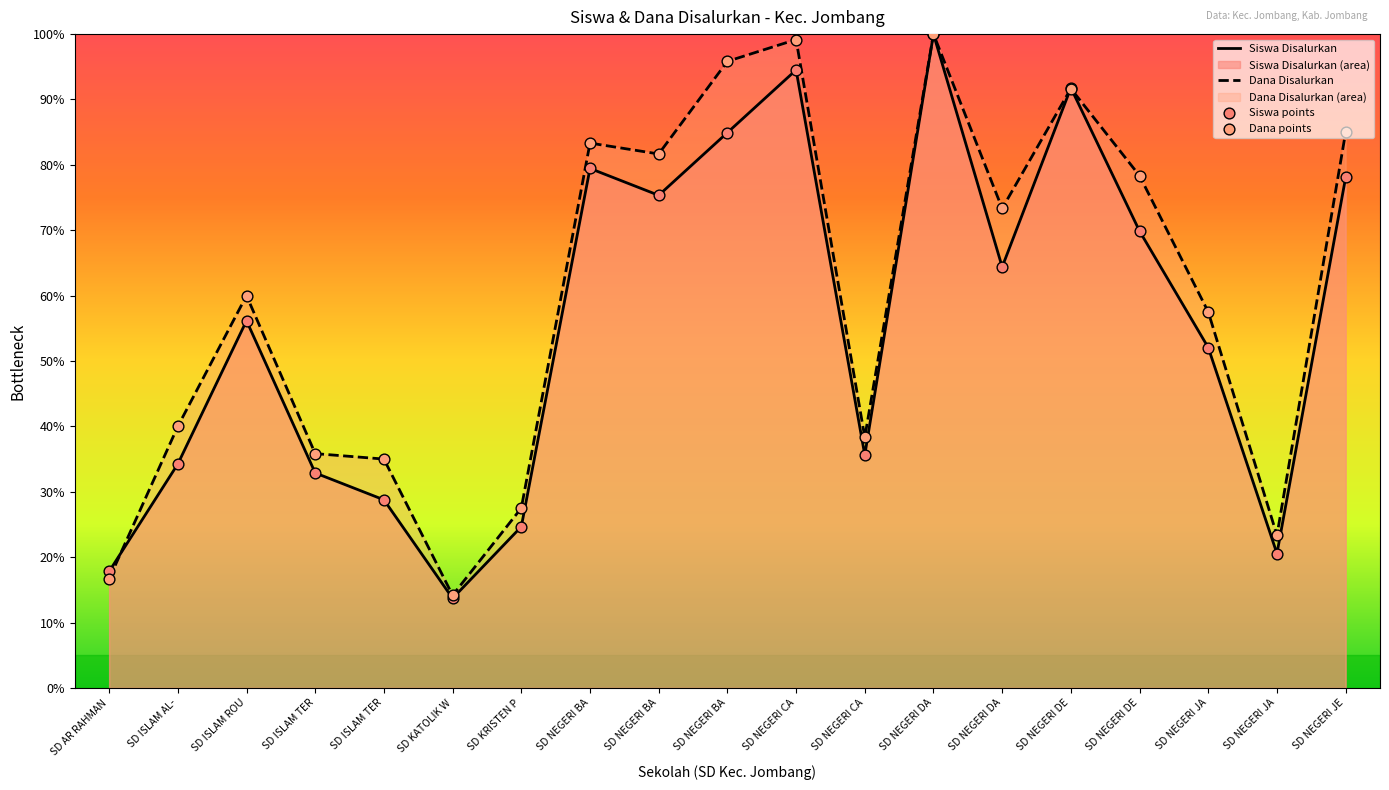

Which series has the largest total across all categories?

Dana Disalurkan